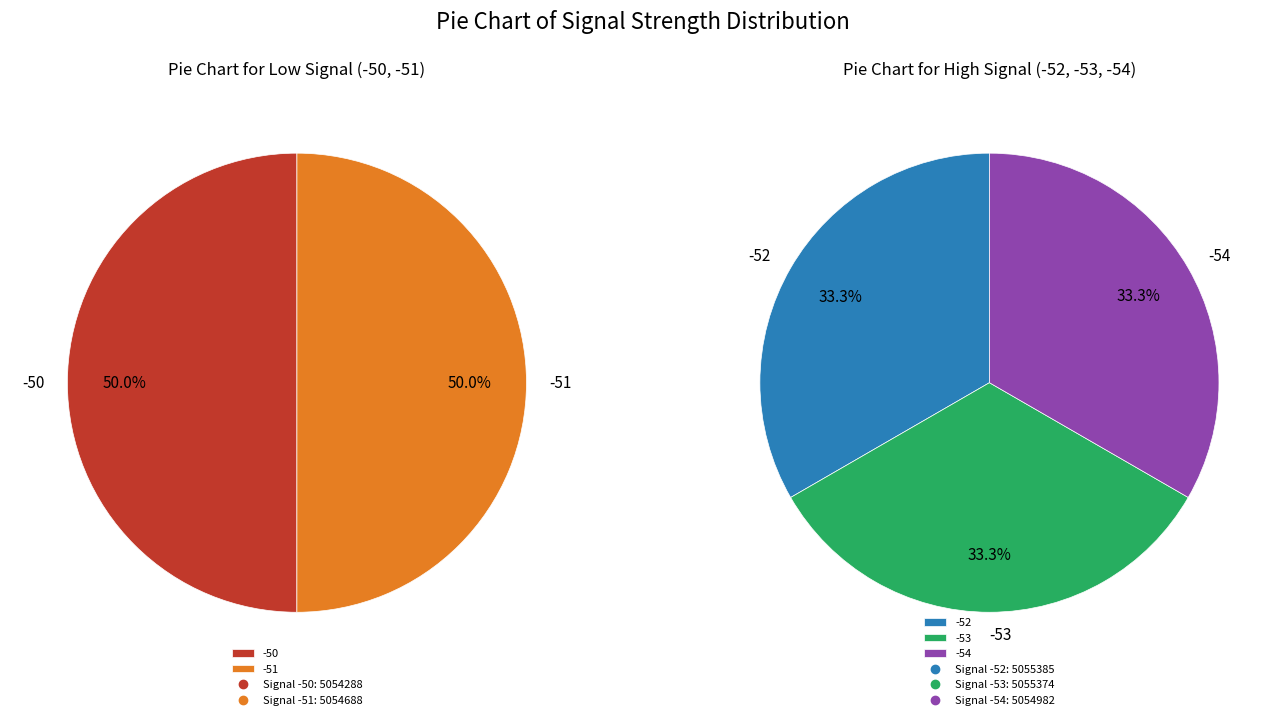

What is the change in value from Signal -50 to Signal -53?

+1086